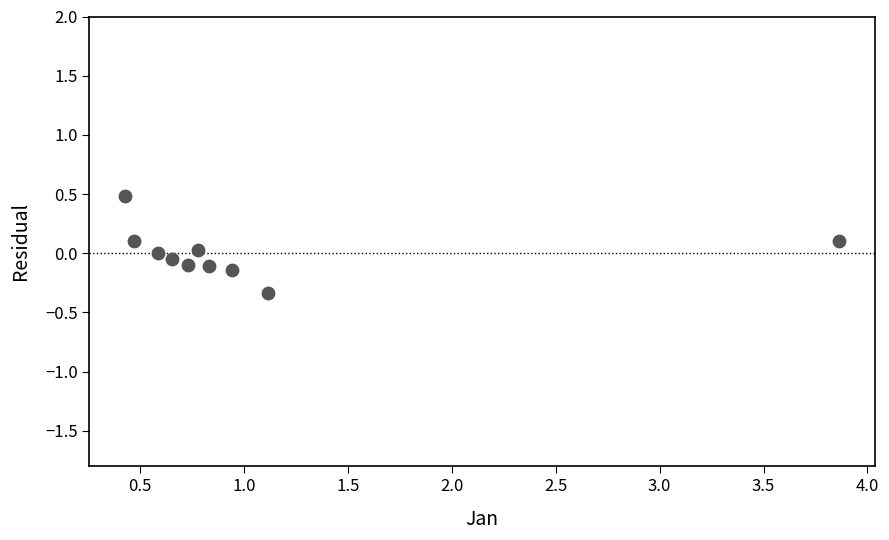

What is the range of X values (max minus min)?

3.4